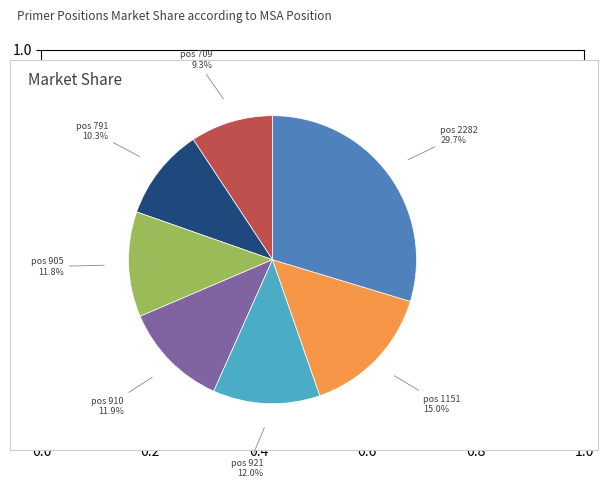

What is the ratio of the value at pos 709 to the value at pos 905?

0.8